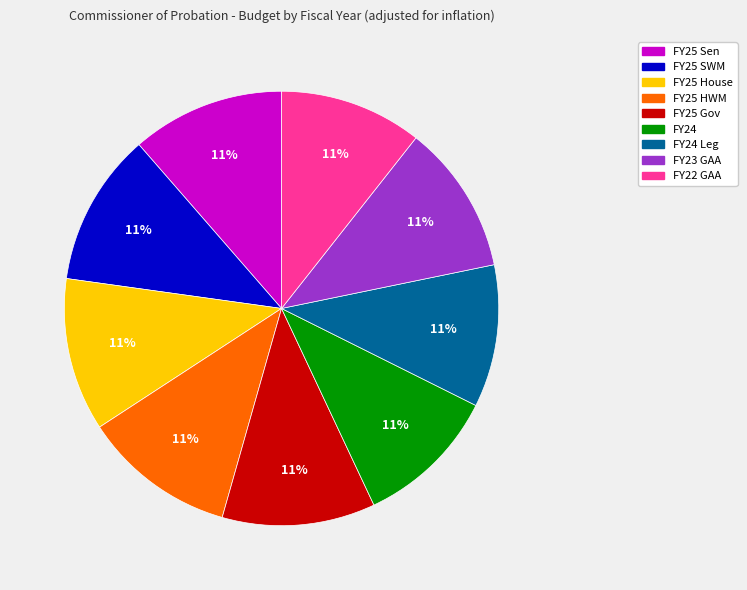

How many segments does this pie chart have?

9